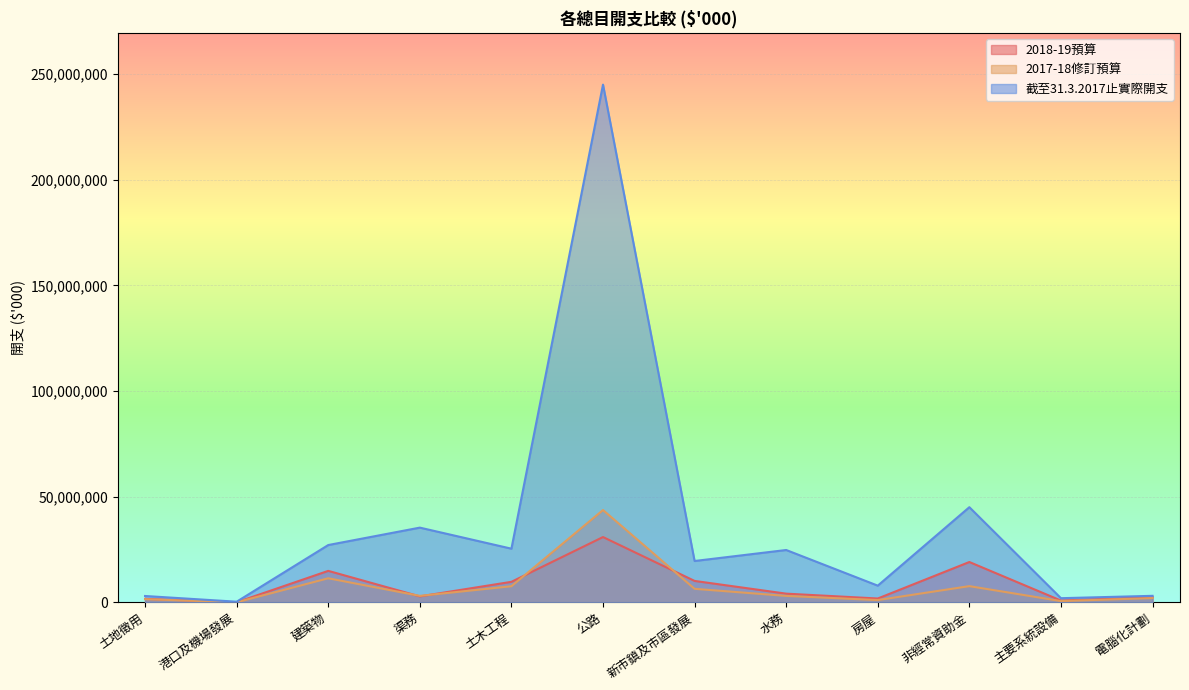

What is the total value across all series at 房屋?

10695359